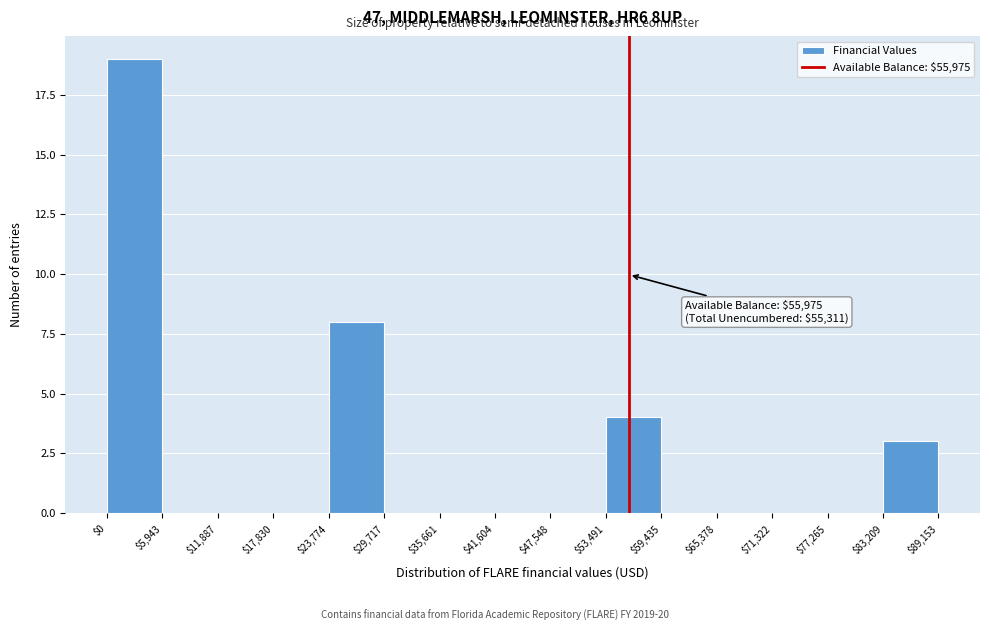

Over which range of the x-axis is the bar tallest?

$0 to $5,943